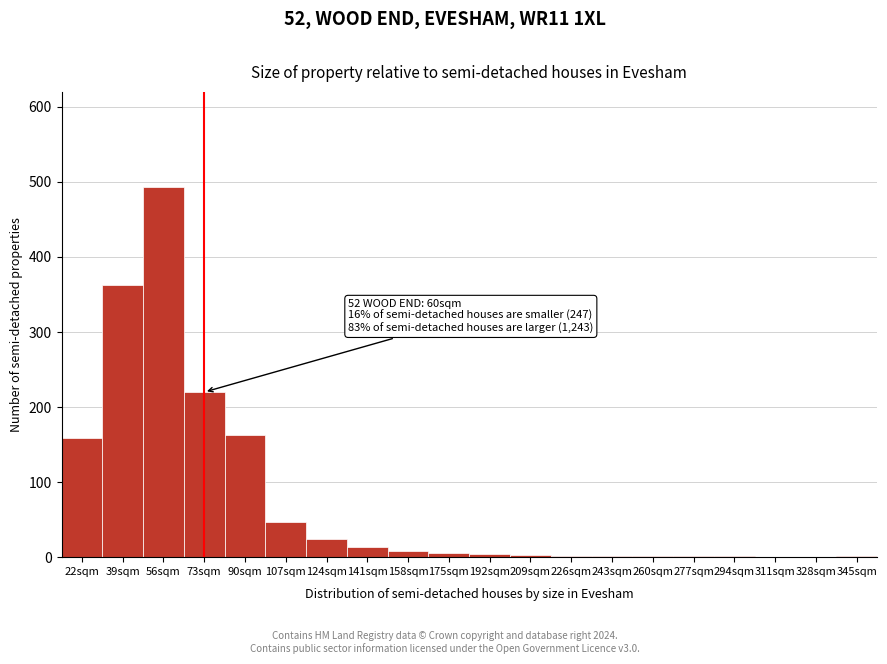

At which label is the value closest to 246?

73sqm